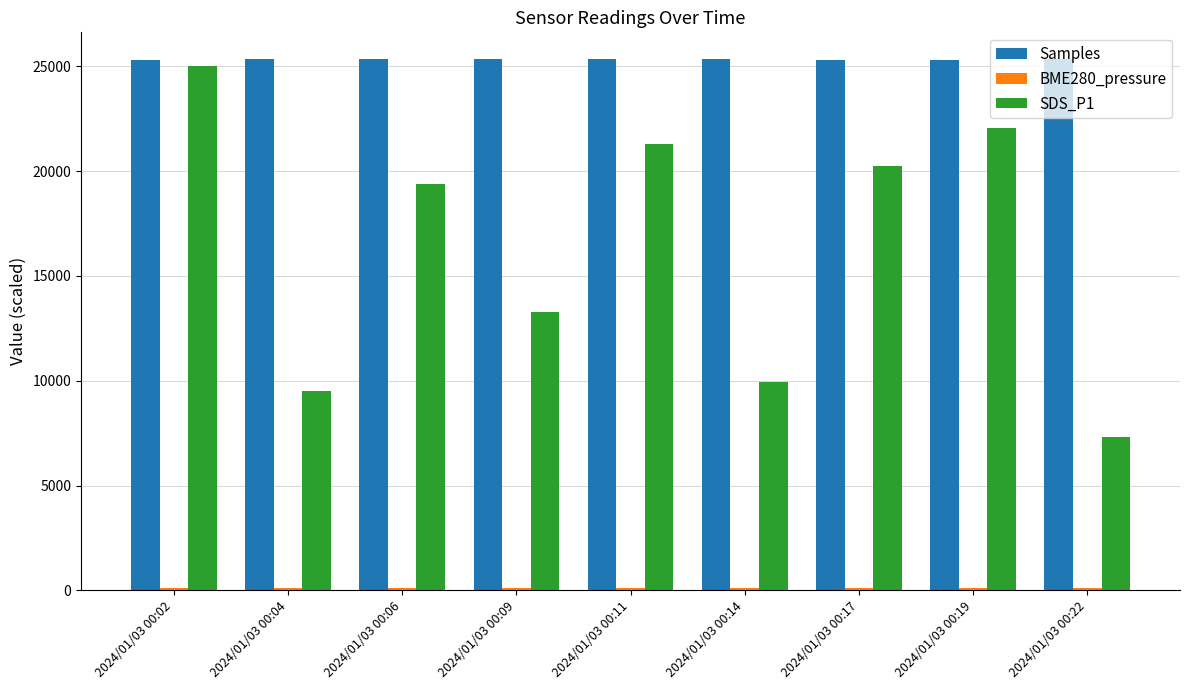

What is the value of the Samples bar at the 6th from the left?

25324.9